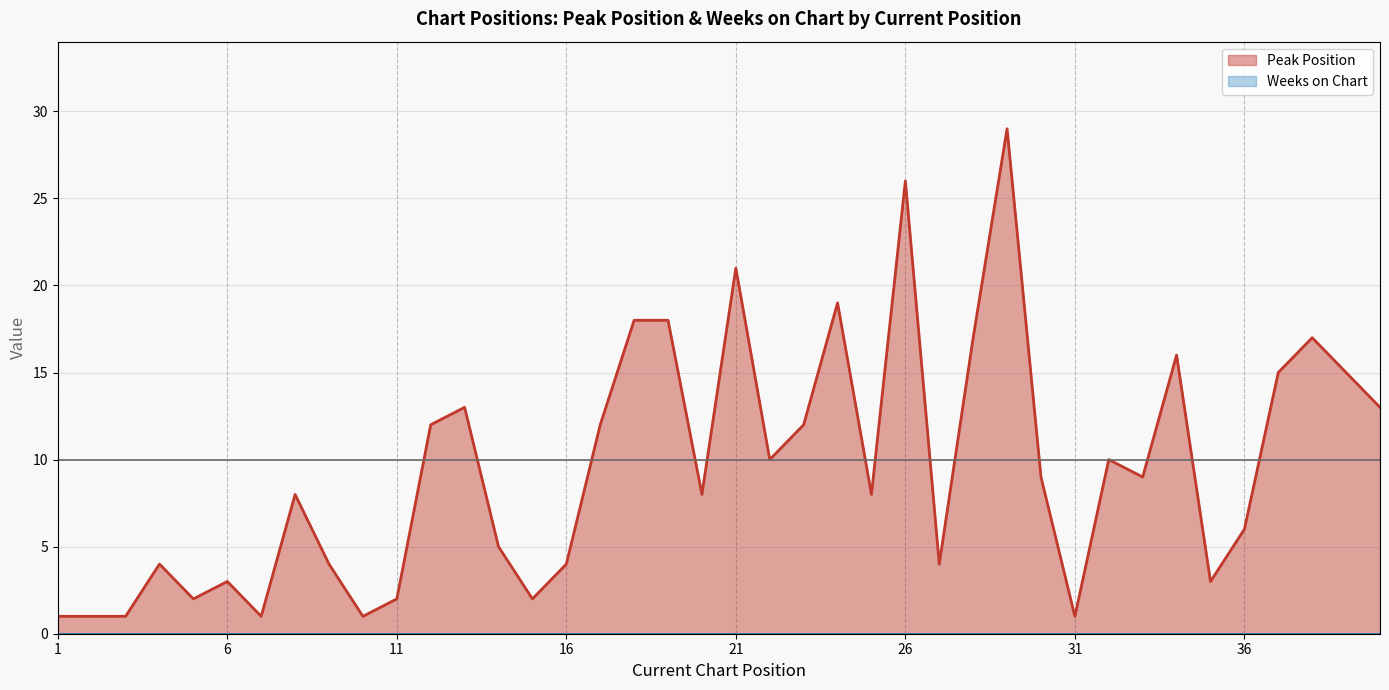

Reading left to right, transcribe all the data shown in this chart.

1	1	1	4	2	3	1	8	4	1	2	12	13	5	2	4	12	18	18	8	21	10	12	19	8	26	4	17	29	9	1	10	9	16	3	6	15	17	15	13